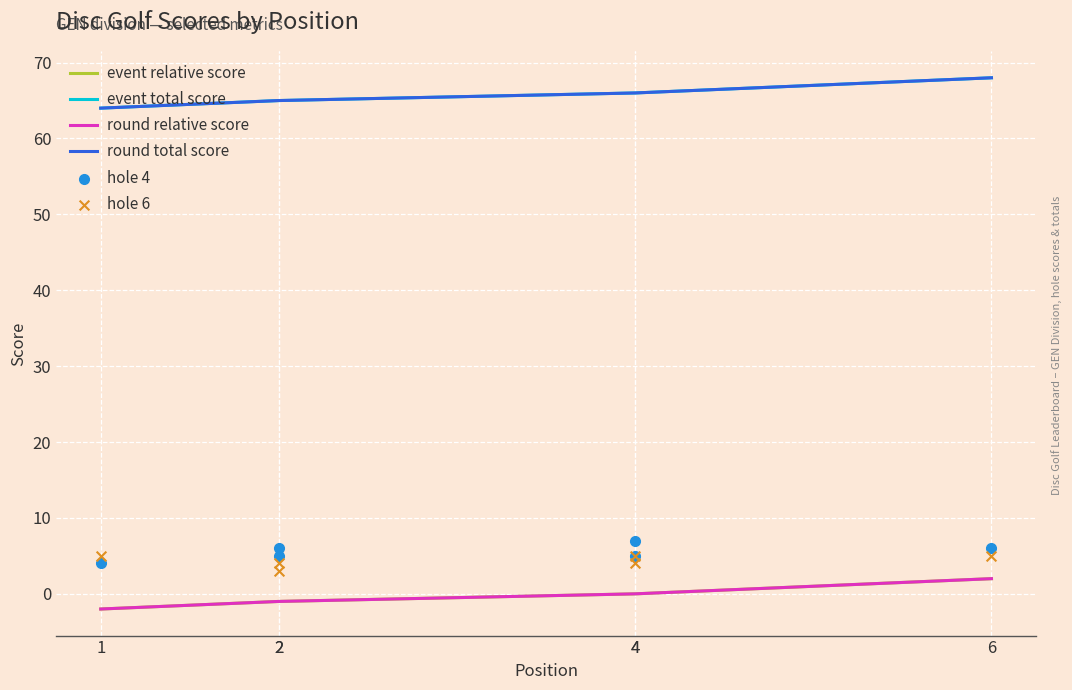

Which series has the largest total across all categories?

event total score